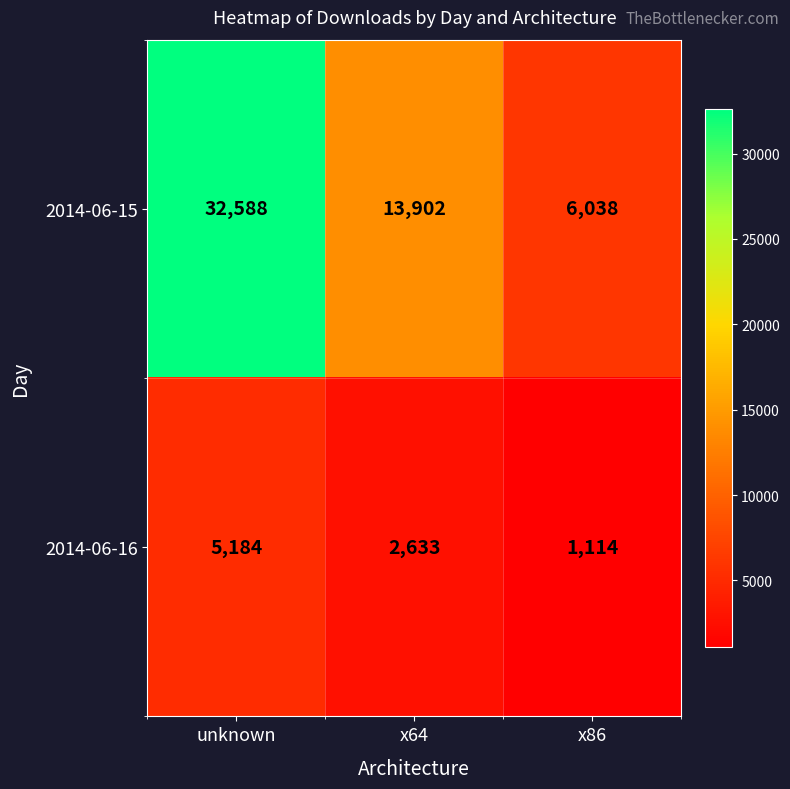

What is the total value across all series at unknown?

37772